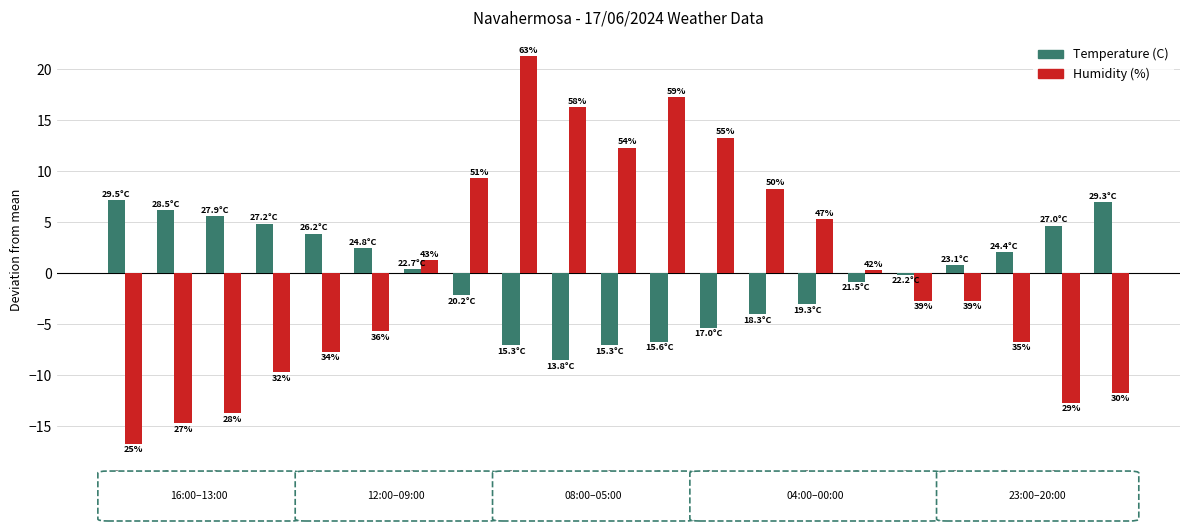

What are all the series names shown in the legend?

Temperature (C), Humidity (%)